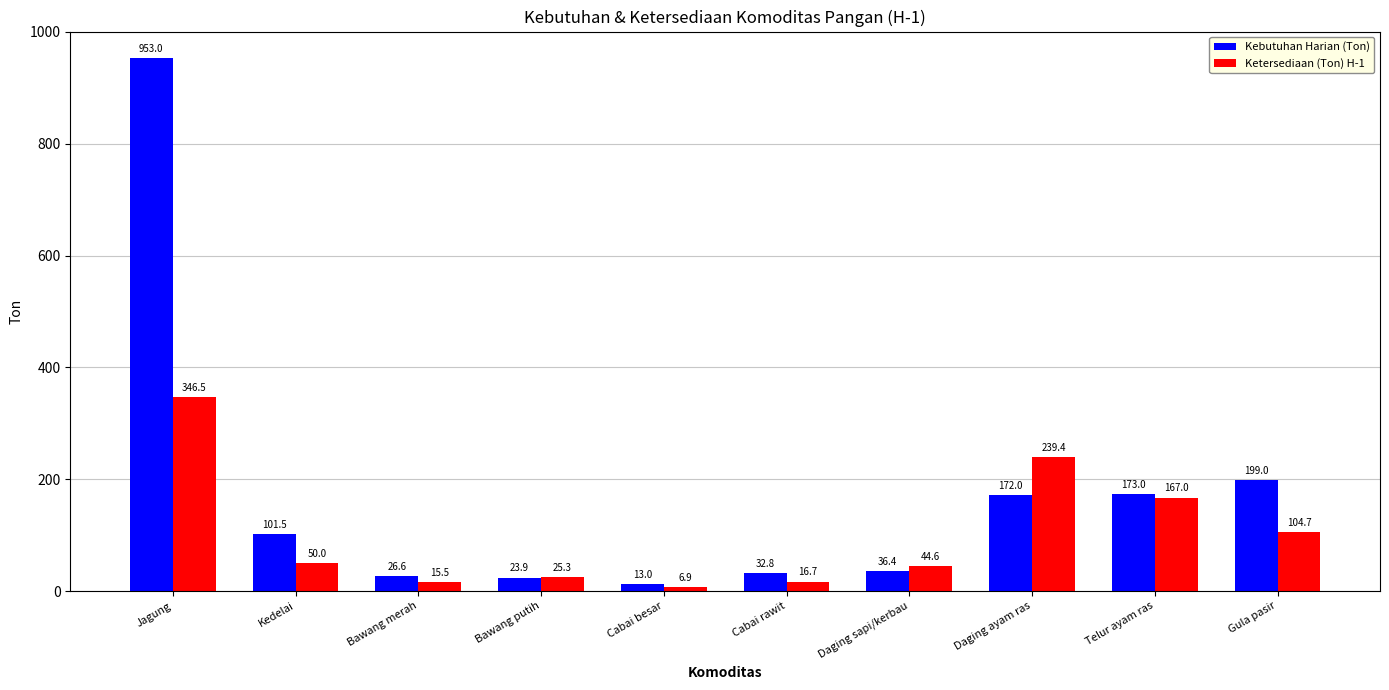

Rank the series by their average value, from lowest to highest.

Ketersediaan (Ton) H-1, Kebutuhan Harian (Ton)